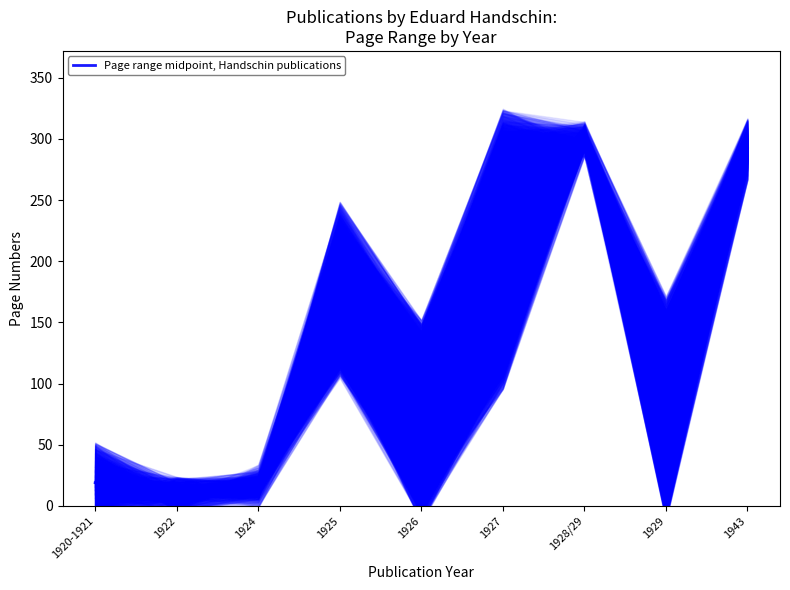

Reading left to right, what are all the values shown in this chart?

1920-1921=19.0	1922=9.0	1924=16.0	1925=176.5	1926=69.5	1927=210.0	1928/29=300.0	1929=79.0	1943=292.0